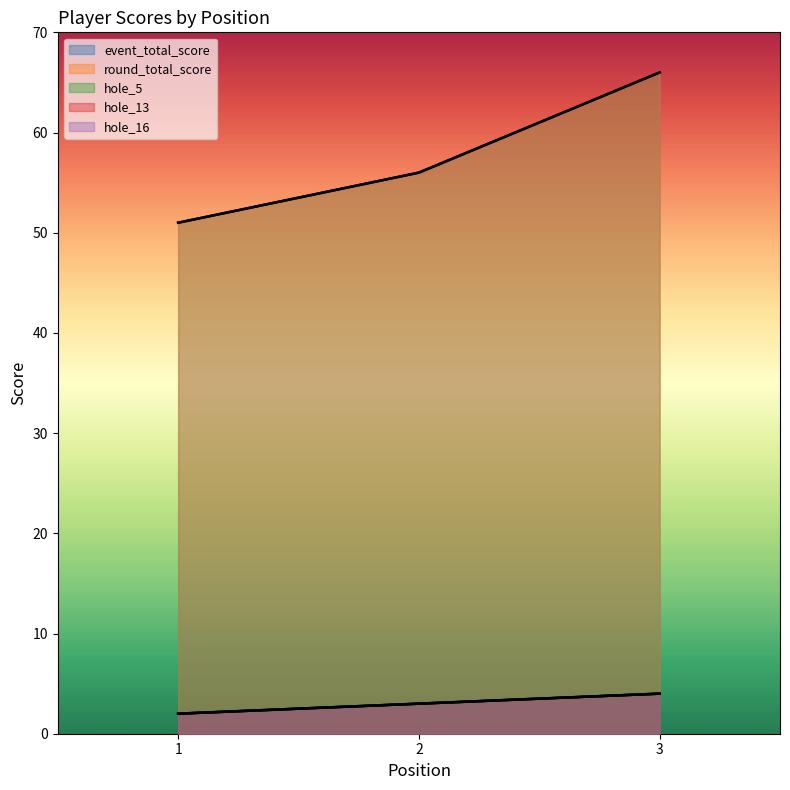

Reading right to left, transcribe all the data shown in this chart.

event_total_score: 66	56	51
round_total_score: 66	56	51
hole_5: 4	3	2
hole_13: 4	3	2
hole_16: 4	3	2